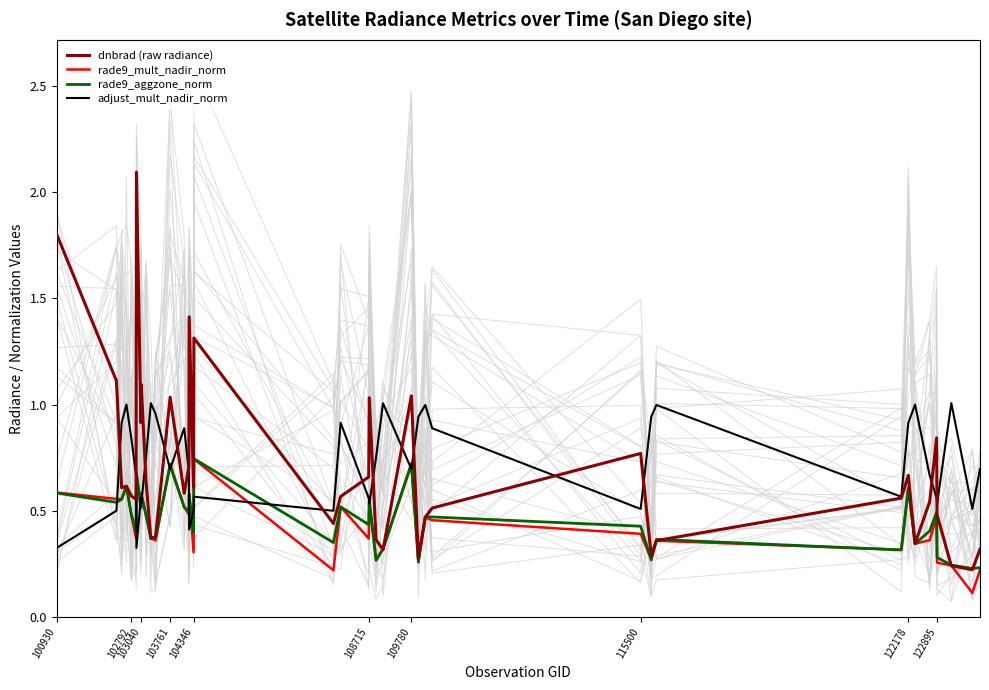

Is it true that rade9_aggzone_norm equals 1.3 at 109780?

False